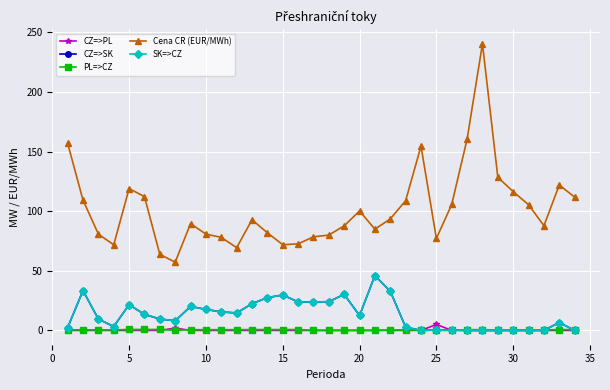

Does the chart have visible grid lines?

Yes